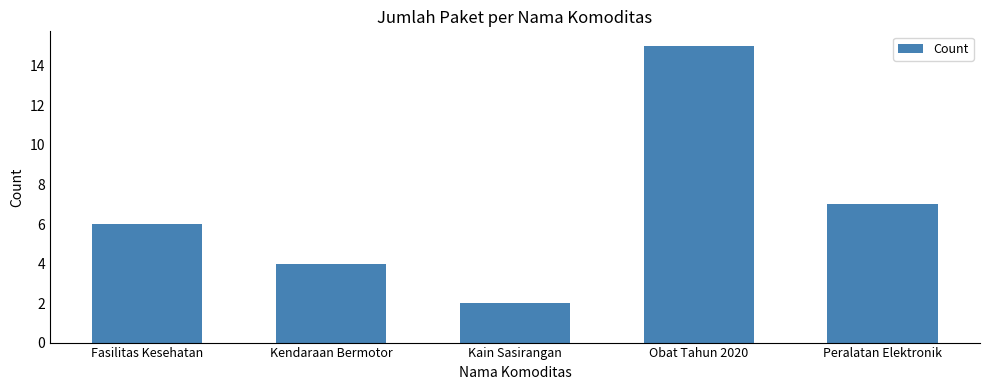

How many series are shown in this chart?

1